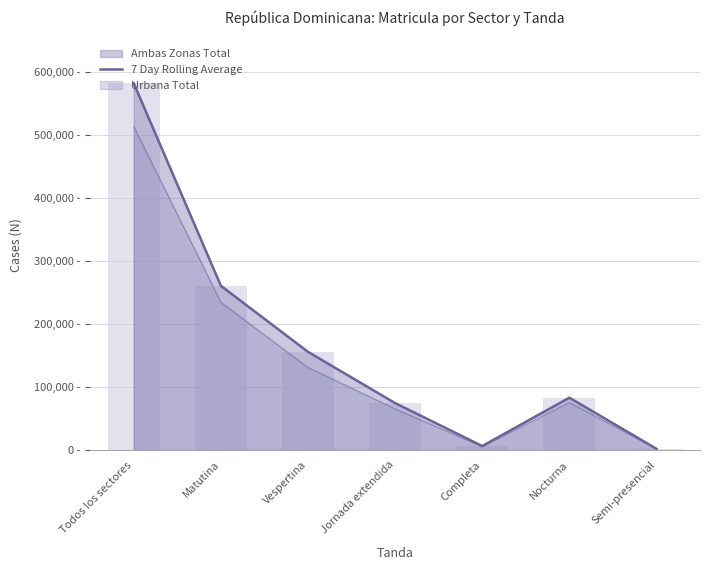

What is the change in value from Todos los sectores to Jornada extendida?

-507786